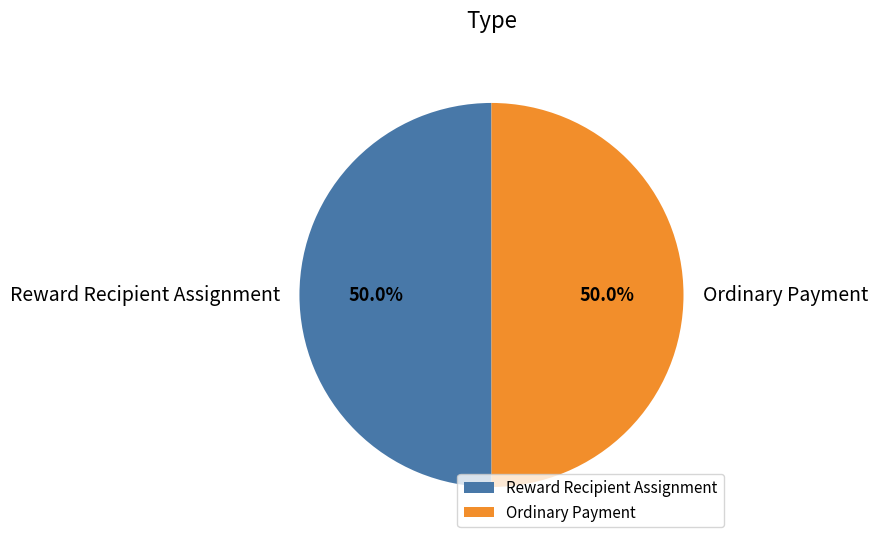

What is the ratio of the value at Reward Recipient Assignment to the value at Ordinary Payment?

1.0